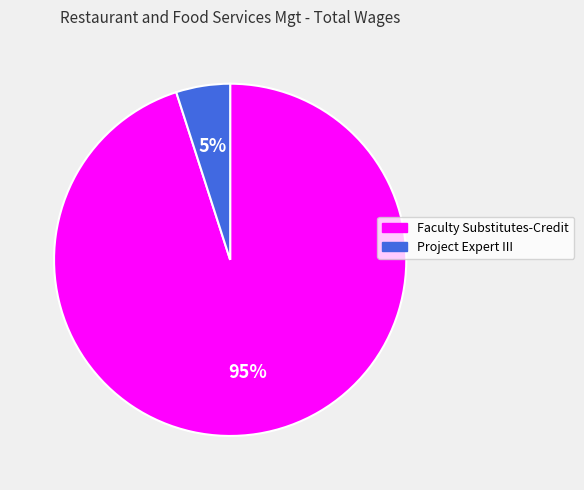

Which category accounts for the majority?

Faculty Substitutes-Credit